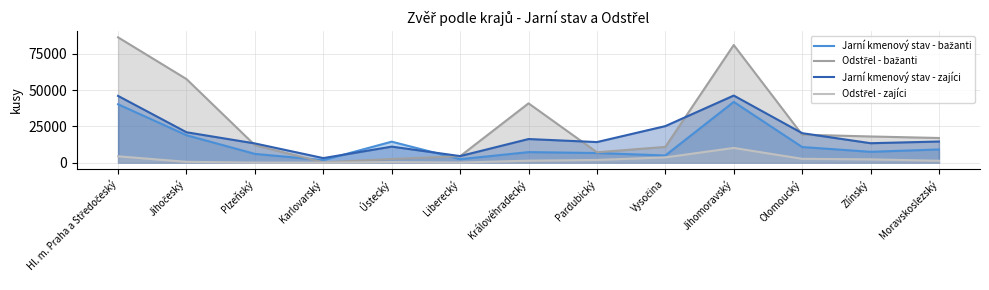

True or false: Odstřel - zajíci and Jarní kmenový stav - zajíci cross at least once.

False